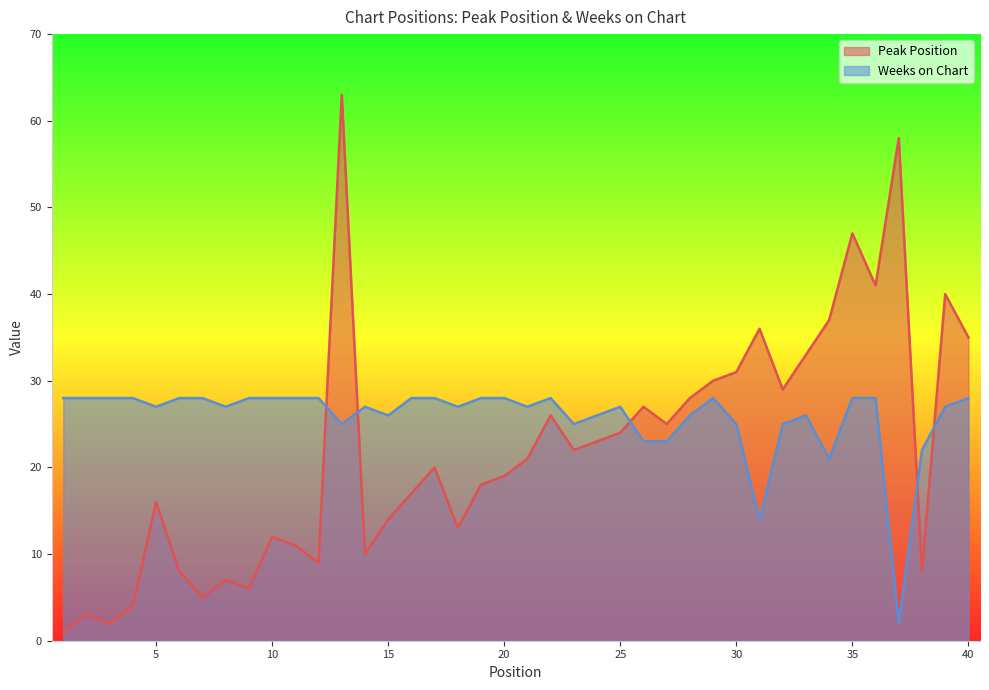

What is the value of the Peak Position point at the 37th from the left?

58